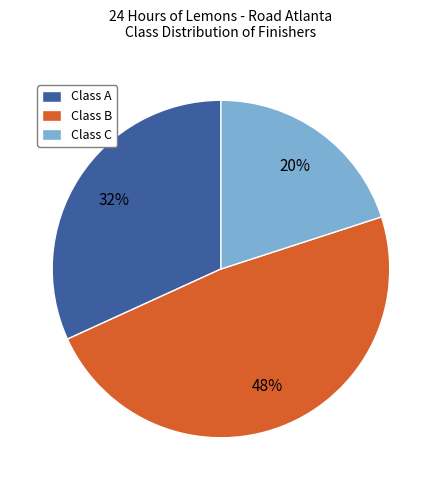

Combined, do Class C and Class A account for over 50%?

Yes